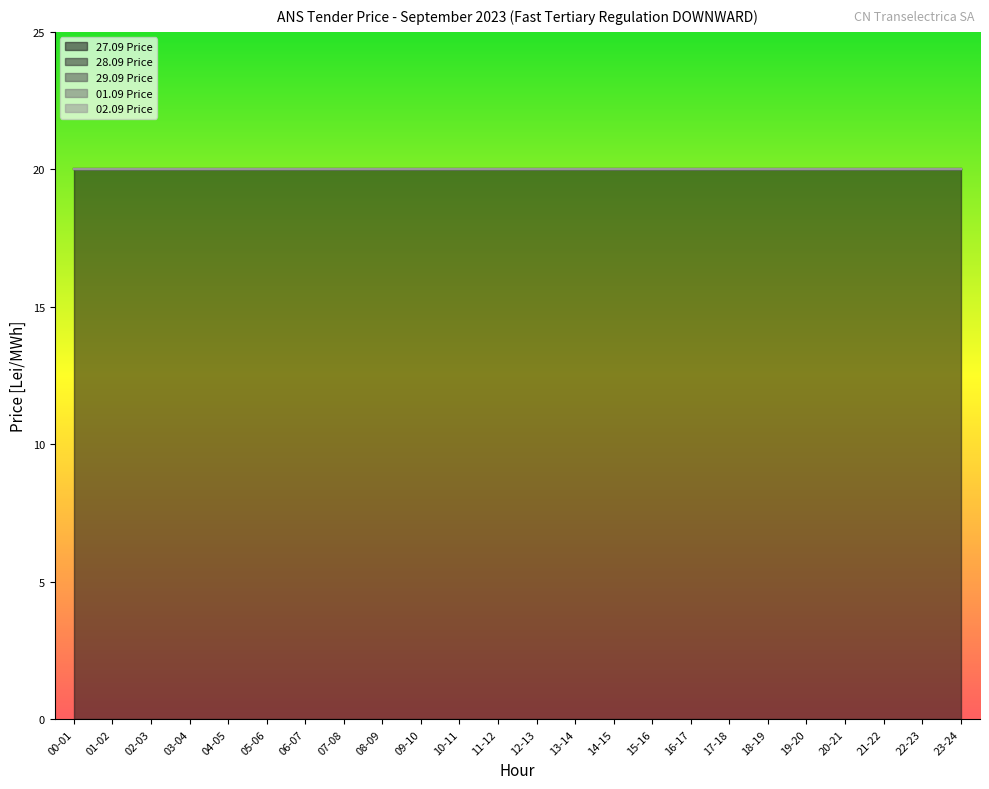

What is the difference between the highest and lowest values at 09-10?

20